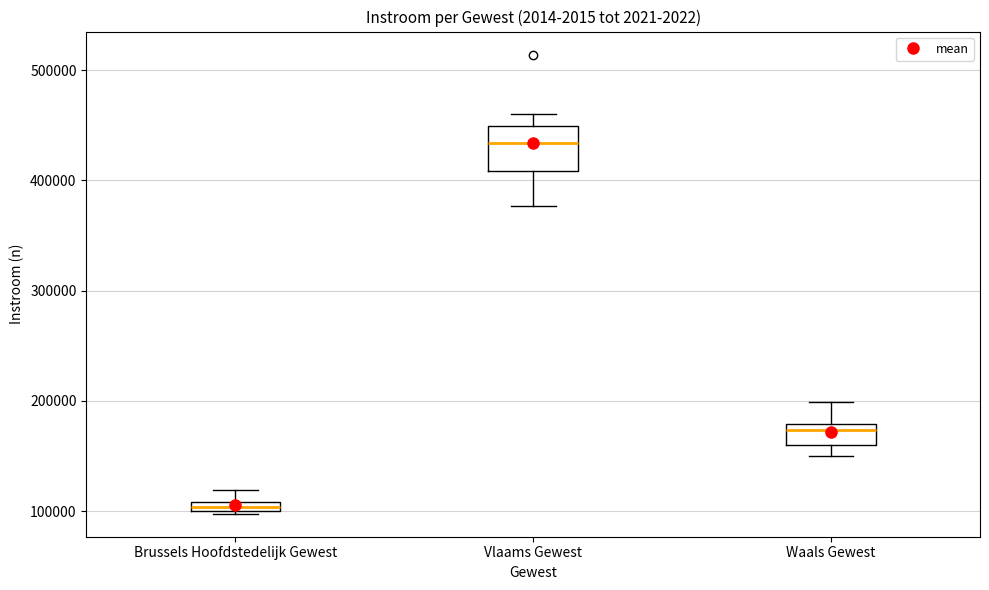

Which box is the tallest, from its lower edge to its upper edge?

Vlaams Gewest